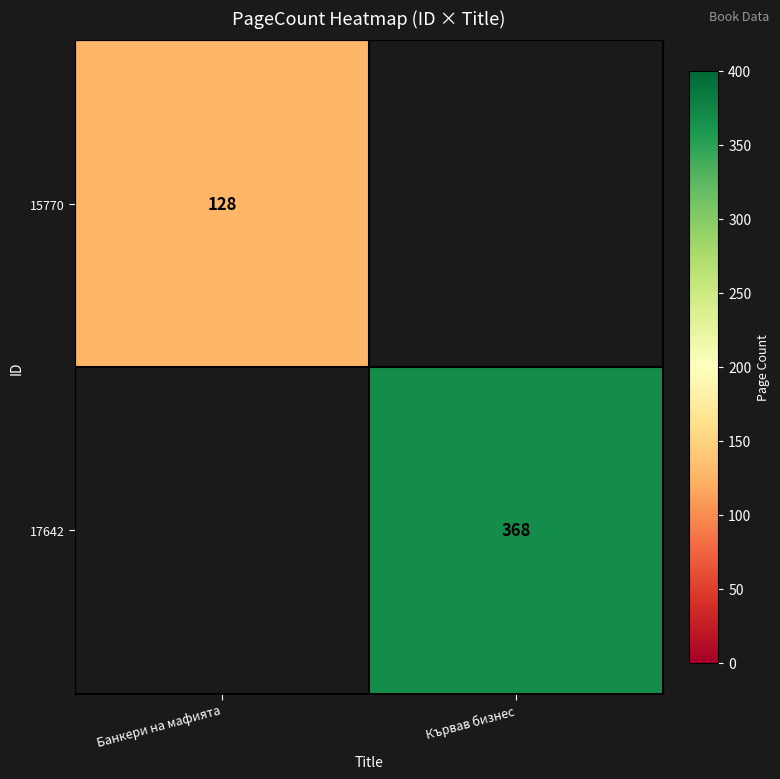

True or false: 17642 has a value of 191 at Кървав бизнес.

False